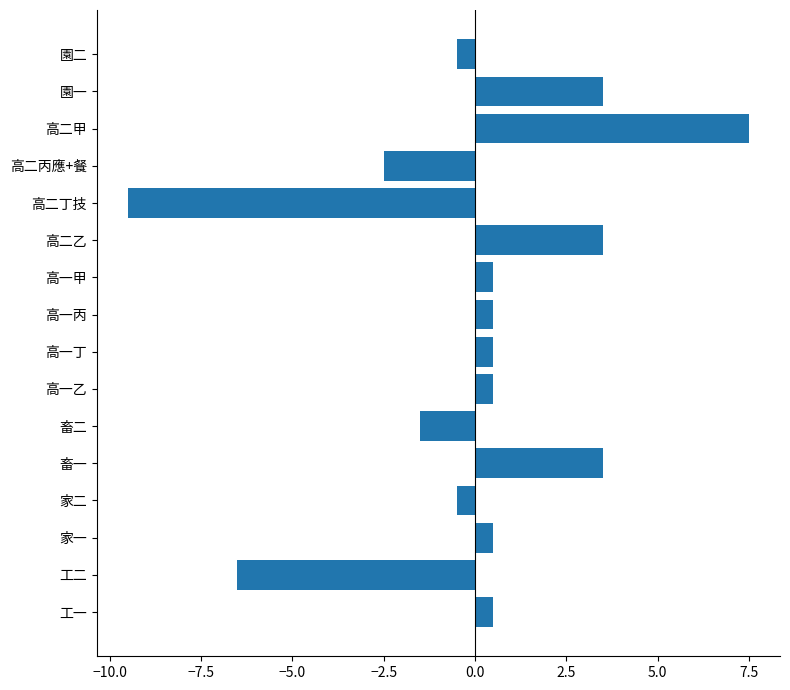

True or false: the data shows 0.5 at 工一.

True